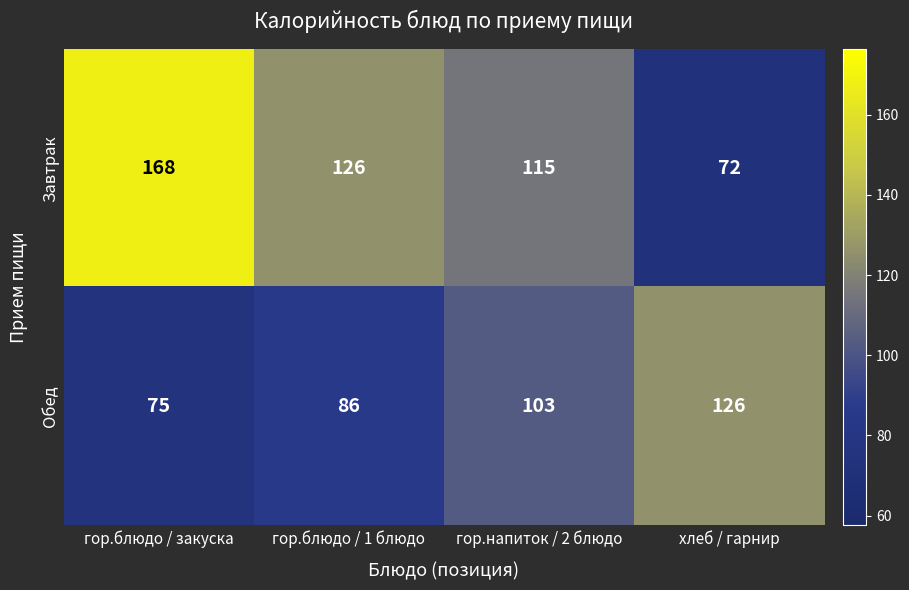

At which category is the sum across all series the highest?

гор.блюдо / закуска